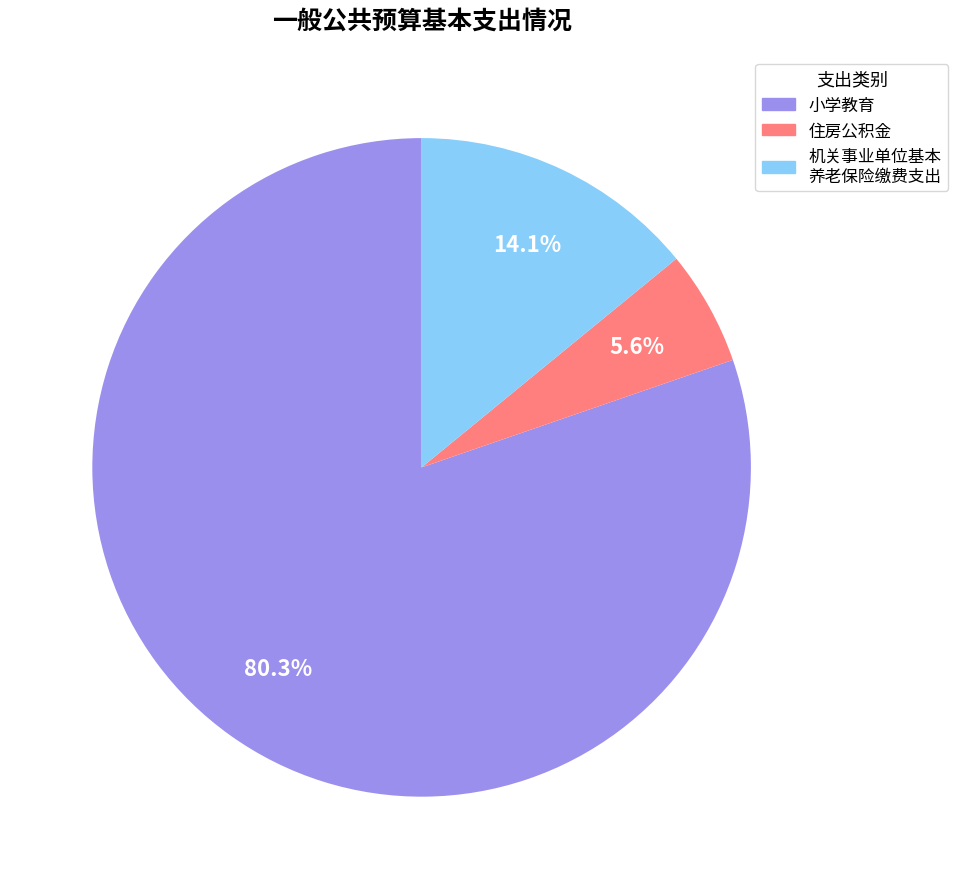

Does any single category account for the majority?

Yes